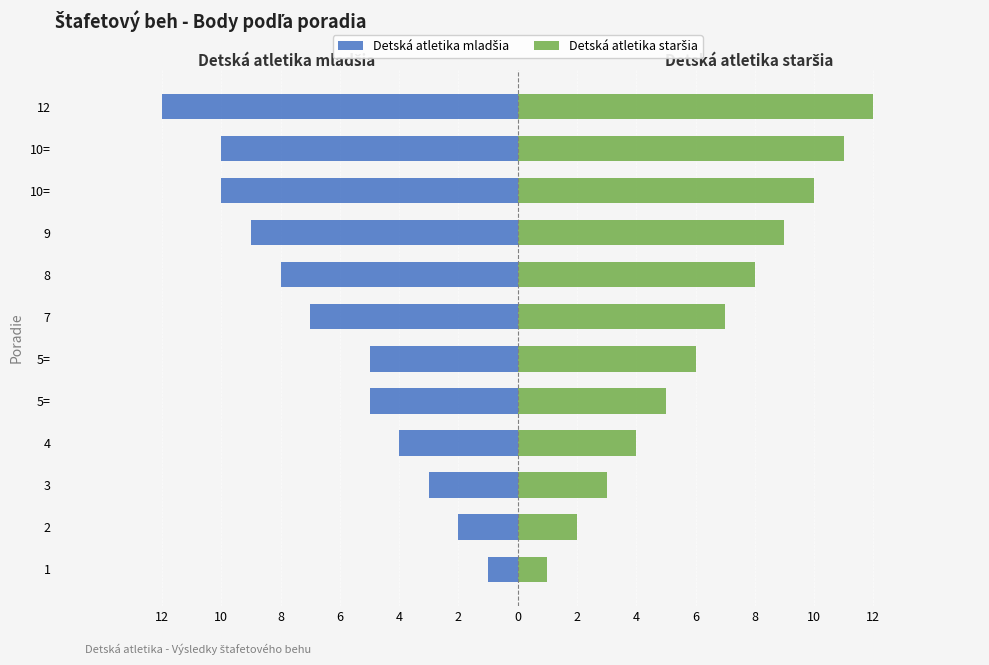

Rank the series at 4 from lowest to highest value.

Detská atletika mladšia, Detská atletika staršia